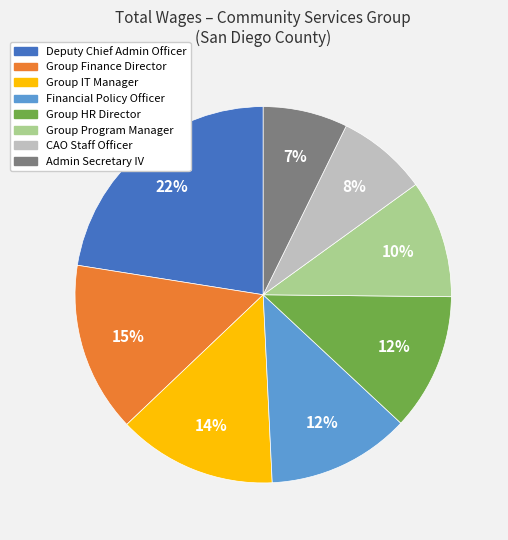

To the nearest percent, what is the average slice percentage?

12%